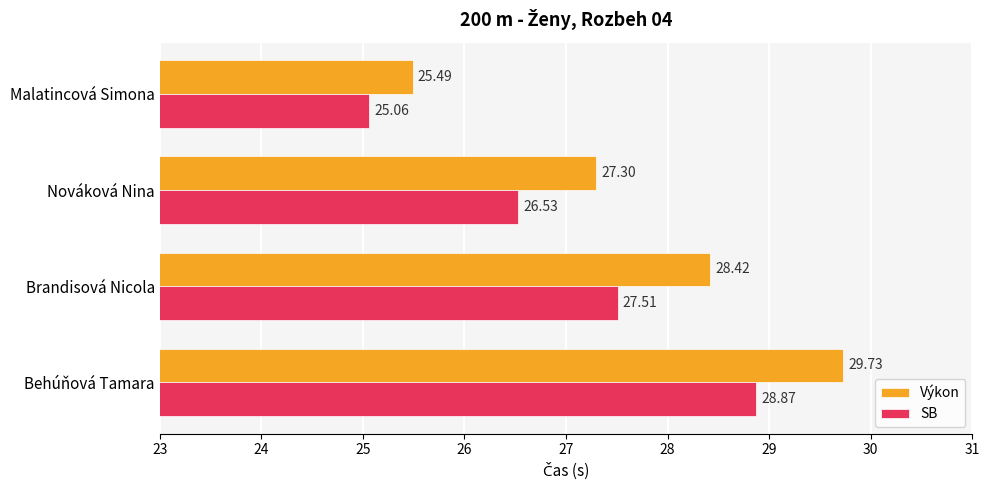

Rank the series by their maximum value, from lowest to highest.

SB, Výkon